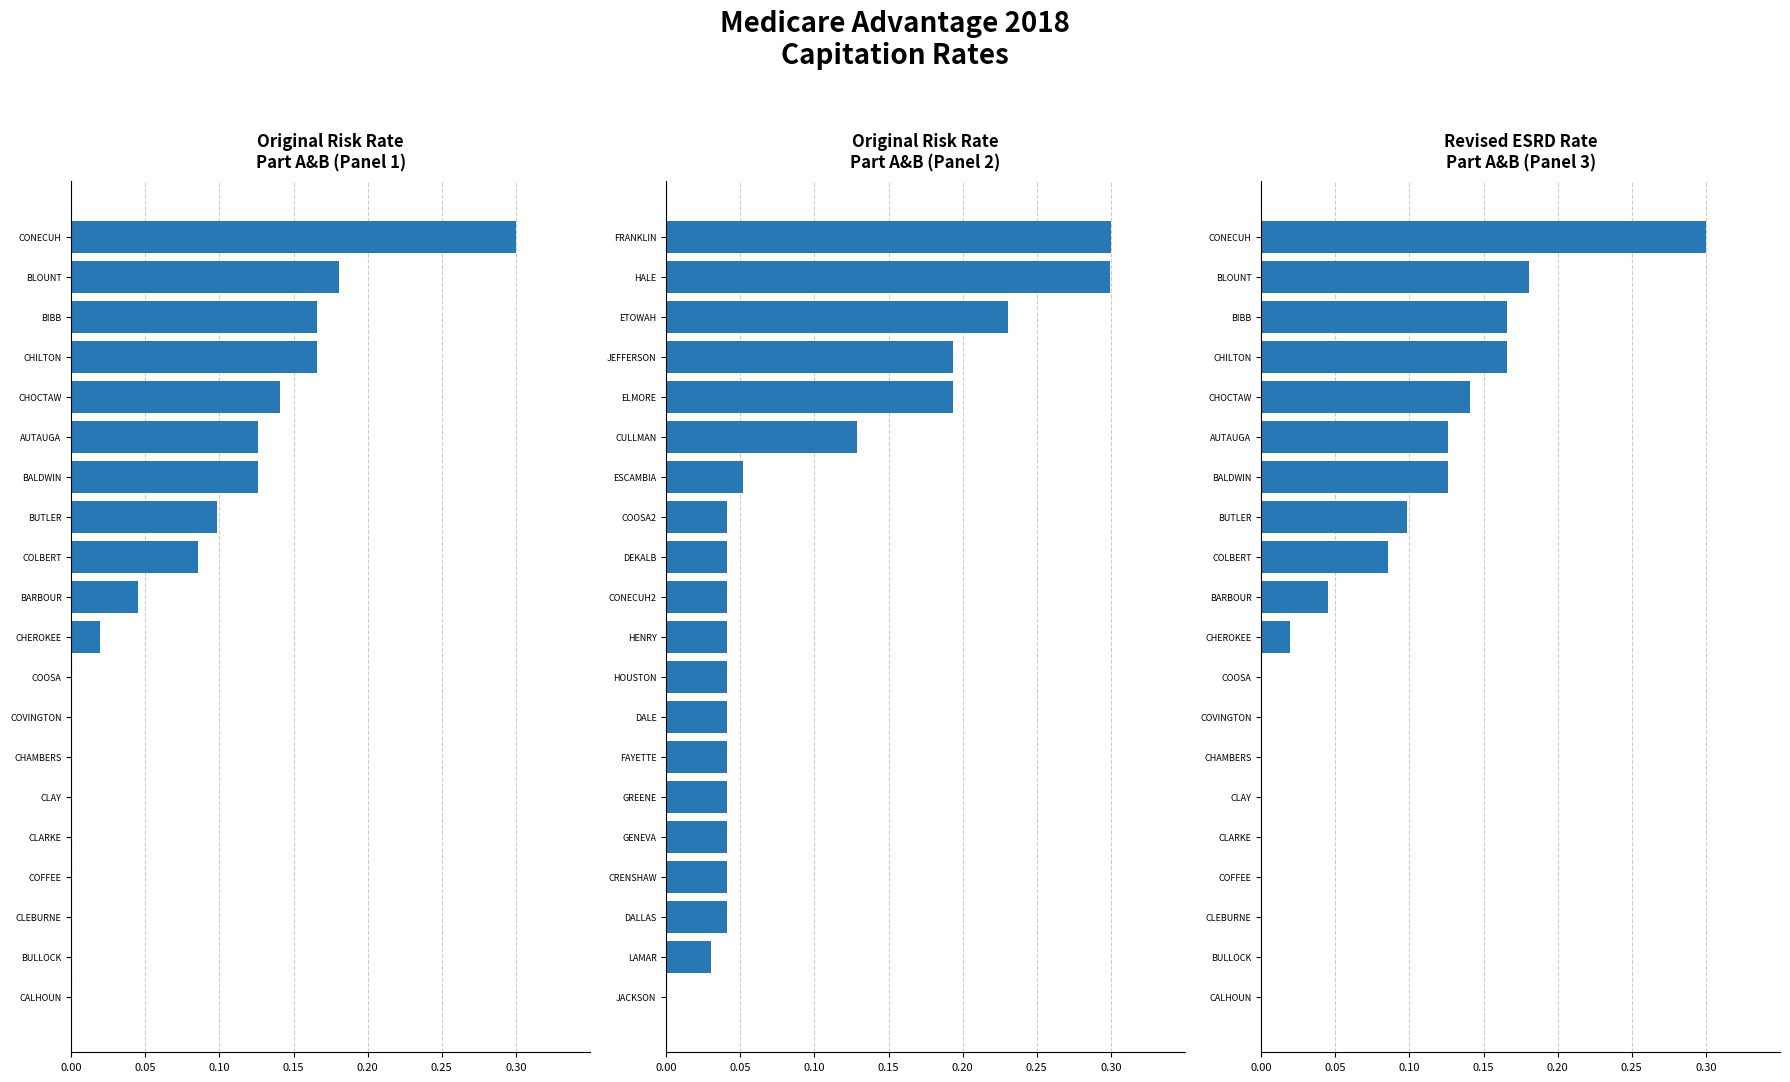

Reading left to right, what are all the values shown in this chart?

Original Risk Rate
Part A&B (Panel 1): 0.0	0.0	0.0	0.0	0.0	0.0	0.0	0.0	0.0	0.0	0.0	0.1	0.1	0.1	0.1	0.1	0.2	0.2	0.2	0.3
Original Risk Rate
Part A&B (Panel 2): 0.0	0.0	0.0	0.0	0.0	0.0	0.0	0.0	0.0	0.0	0.0	0.0	0.0	0.1	0.1	0.2	0.2	0.2	0.3	0.3
Revised ESRD Rate
Part A&B (Panel 3): 0.0	0.0	0.0	0.0	0.0	0.0	0.0	0.0	0.0	0.0	0.0	0.1	0.1	0.1	0.1	0.1	0.2	0.2	0.2	0.3